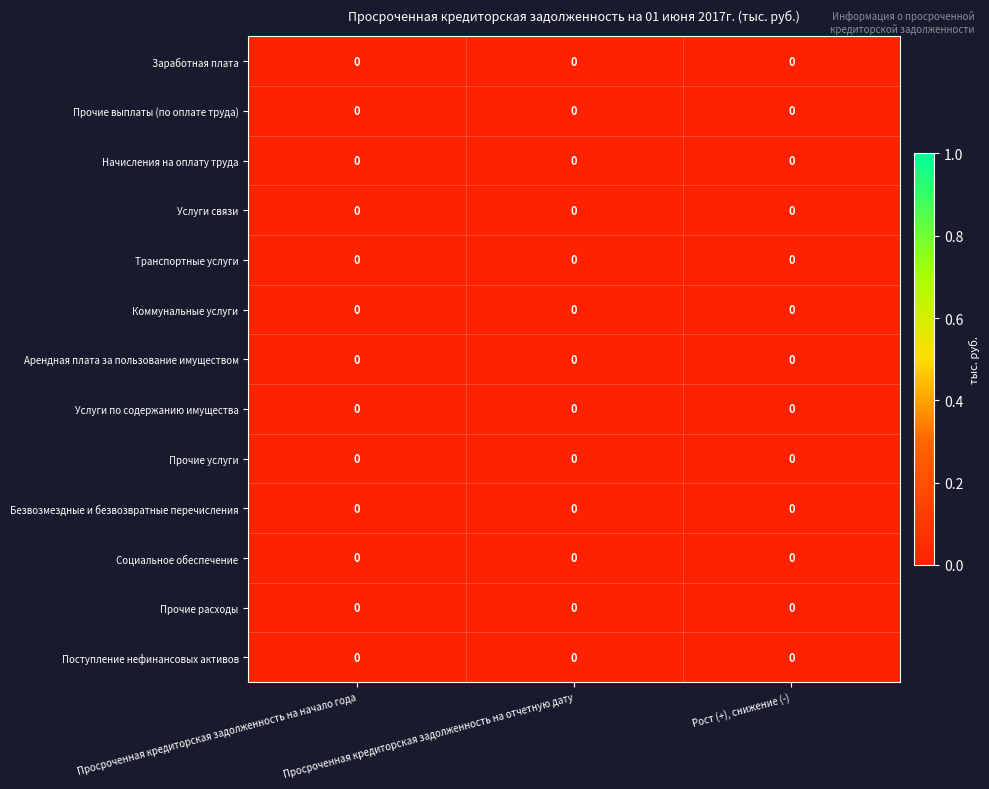

Count the number of categories in the chart.

3